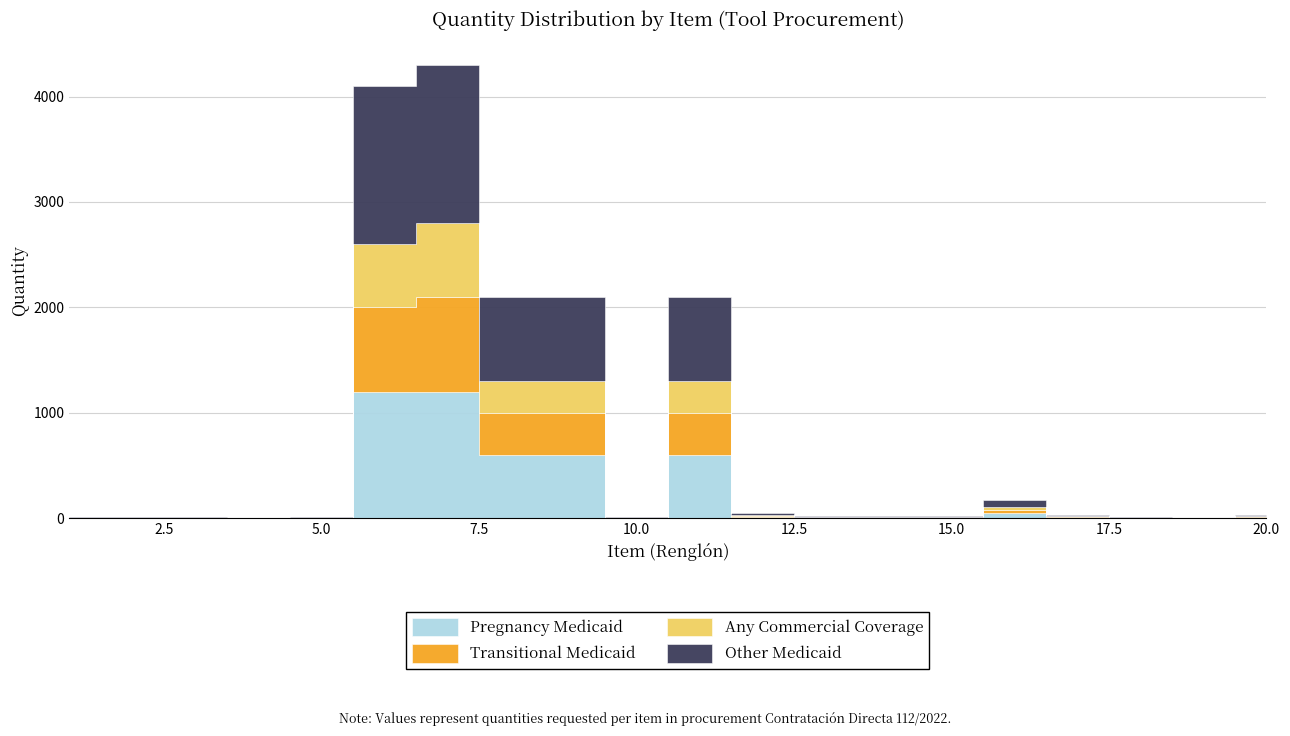

True or false: Other Medicaid and Any Commercial Coverage intersect in this chart.

False